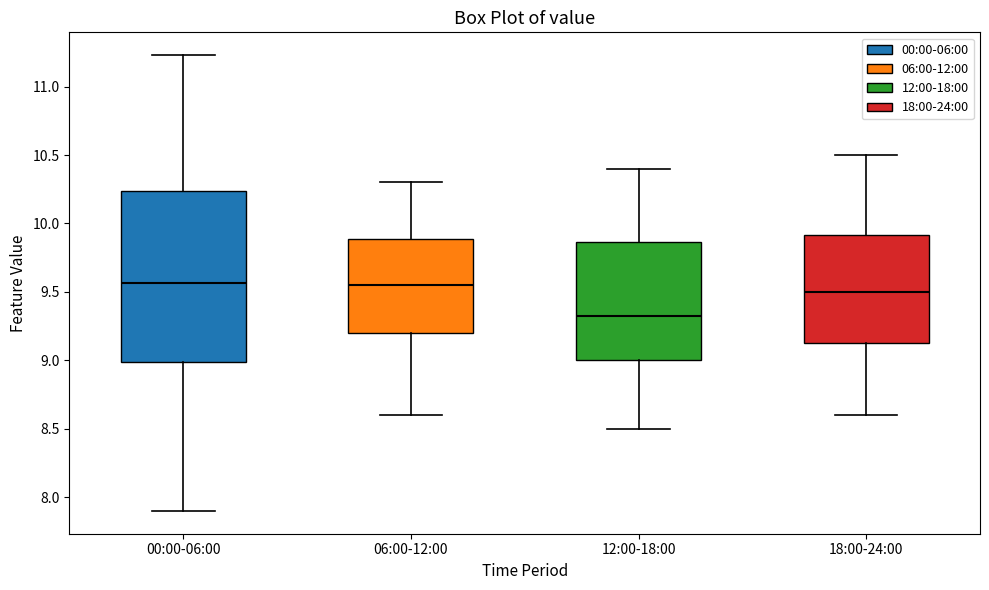

Reading left to right, read every box against the y-axis: the position of its median line, the range the box covers, and the ends of its whiskers. The values are not printed on the chart, so give them approximately, as read against the axis.

00:00-06:00: median 9.55, box 9.00 to 10.25, whiskers 7.90 to 11.25
06:00-12:00: median 9.55, box 9.20 to 9.90, whiskers 8.60 to 10.30
12:00-18:00: median 9.35, box 9.00 to 9.85, whiskers 8.50 to 10.40
18:00-24:00: median 9.50, box 9.15 to 9.90, whiskers 8.60 to 10.50